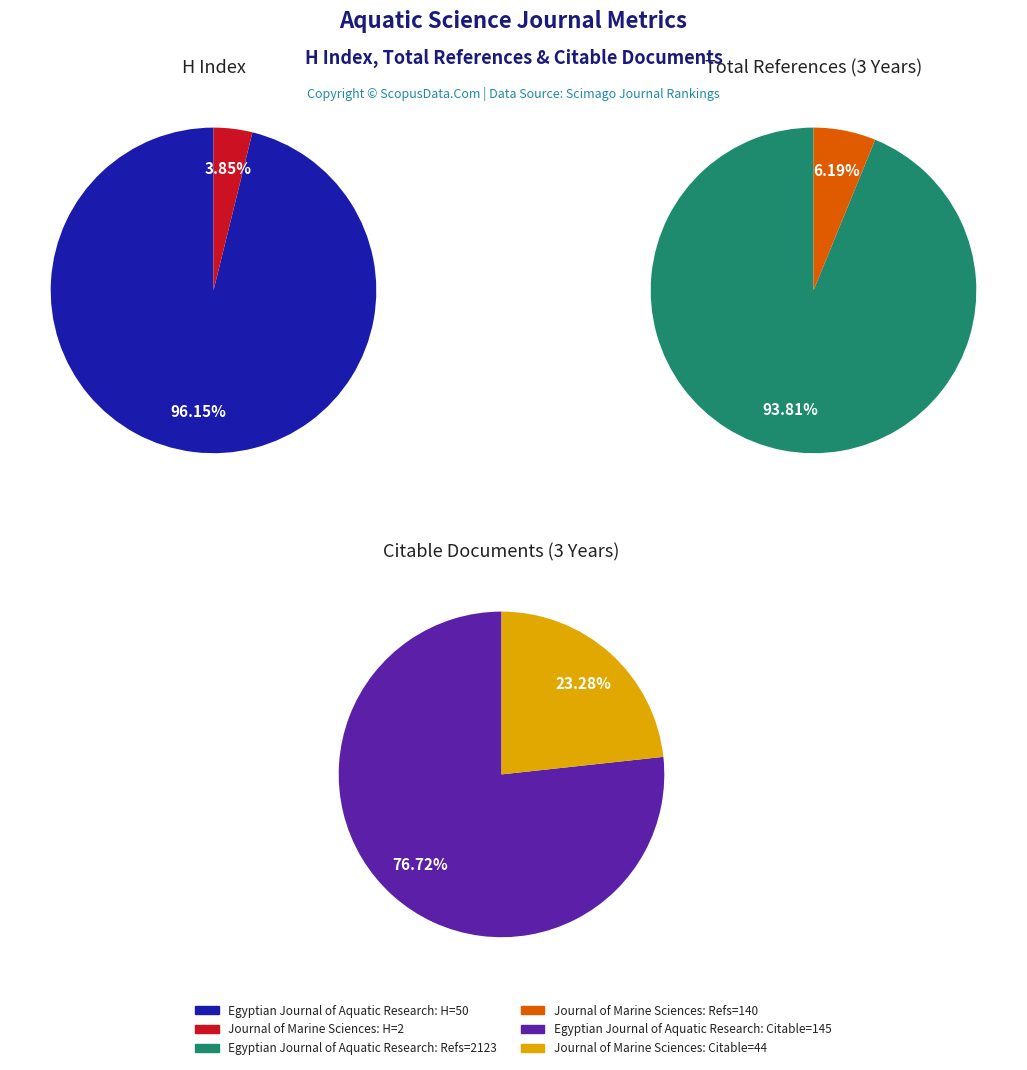

Between Egyptian Journal of Aquatic Research and Journal of Marine Sciences, which is larger?

Egyptian Journal of Aquatic Research